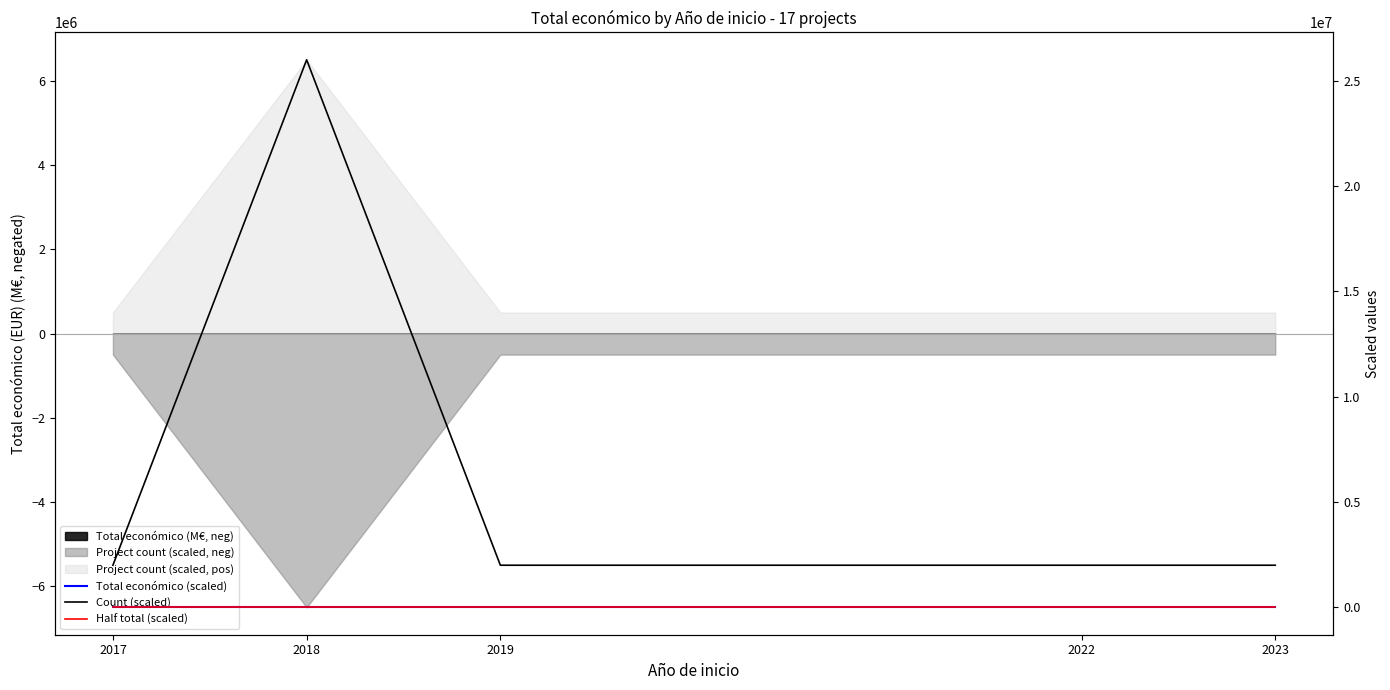

At 2019, list the series in order from largest to smallest.

Count (scaled), Total económico (scaled), Half total (scaled)